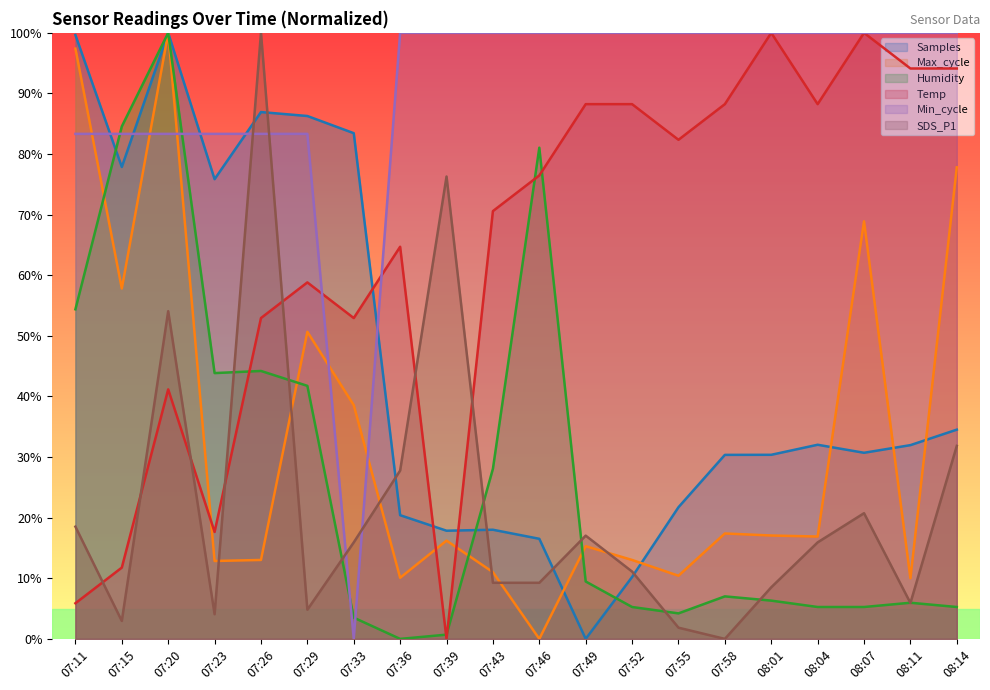

What is the difference between the maximum and minimum values in the Min_cycle series?

1.0